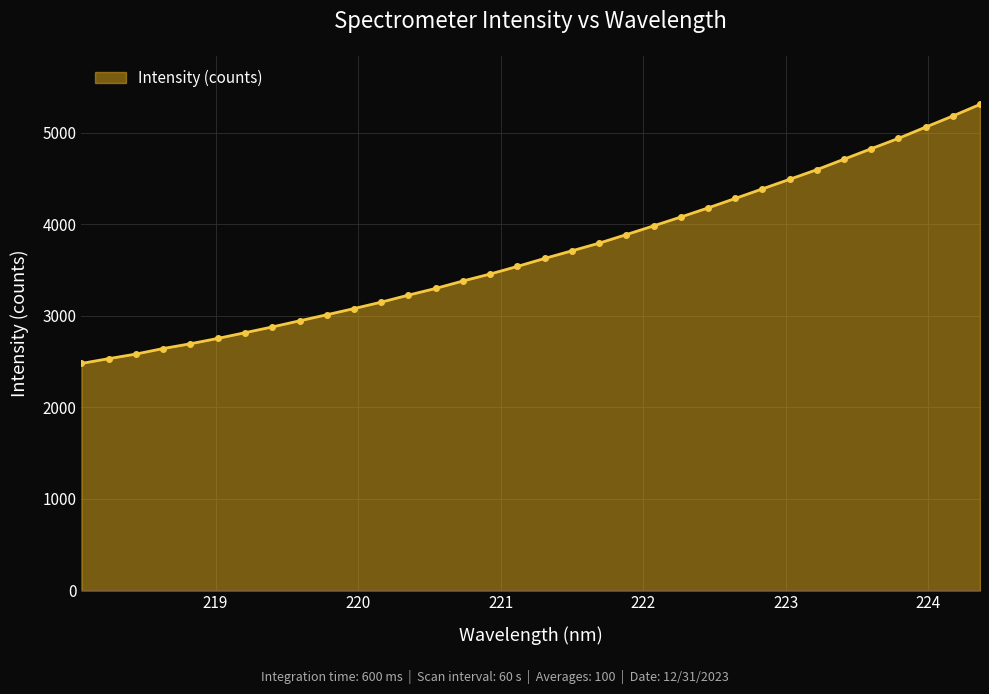

What is the difference between the maximum and minimum values?

2828.2